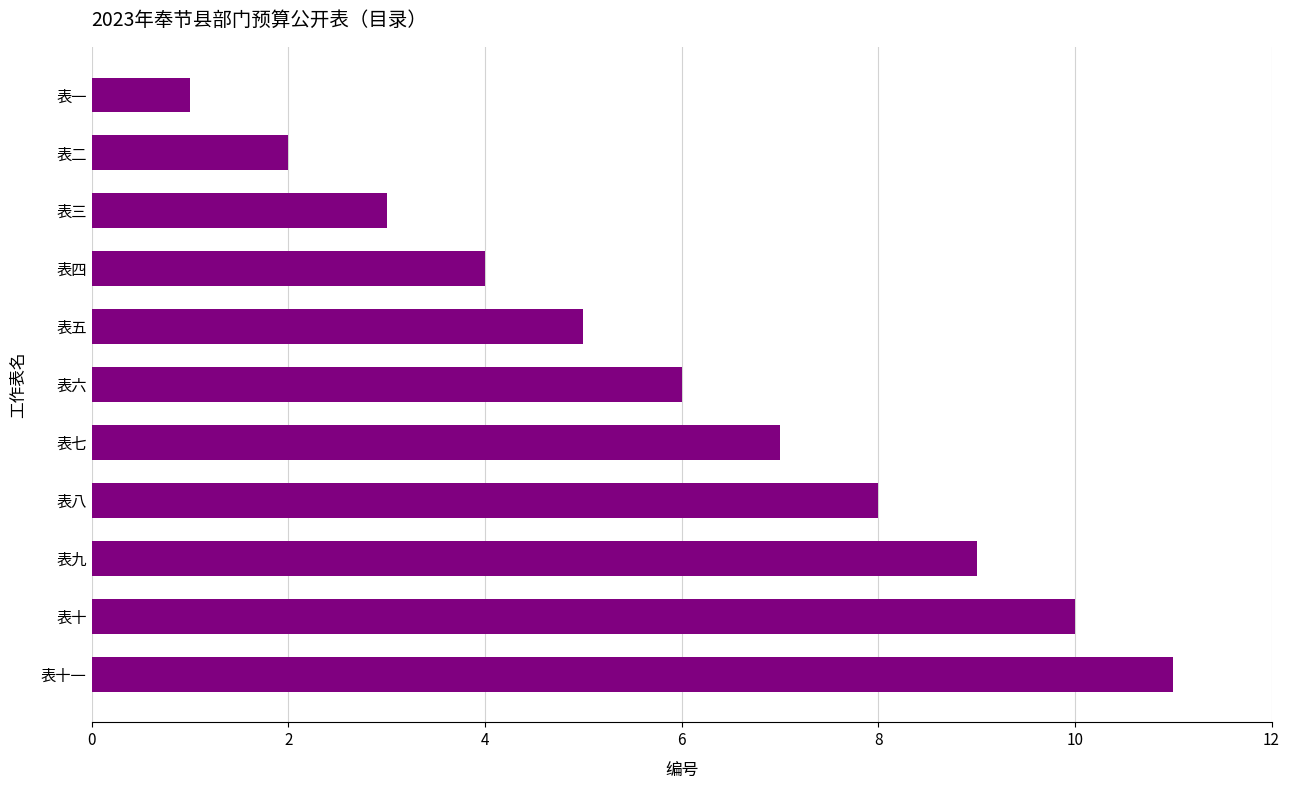

What is the average value?

6